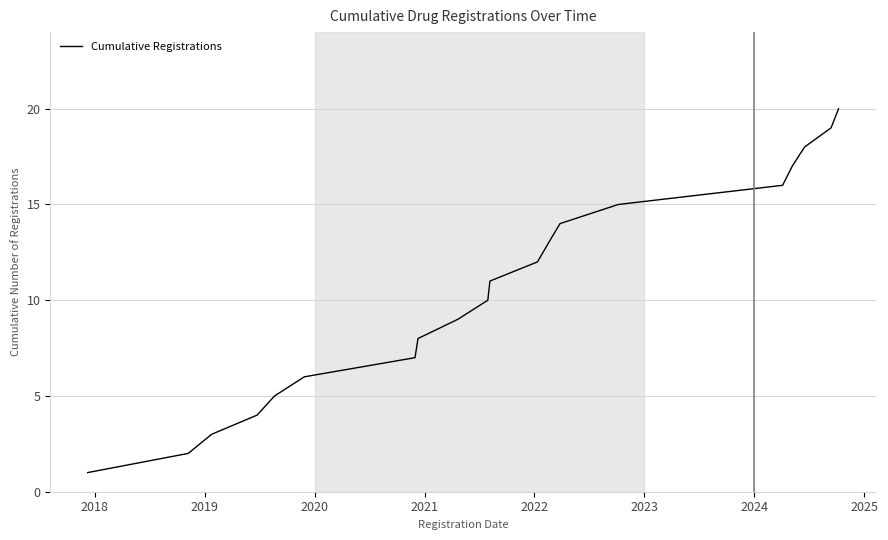

What is the maximum value shown in the chart?

20